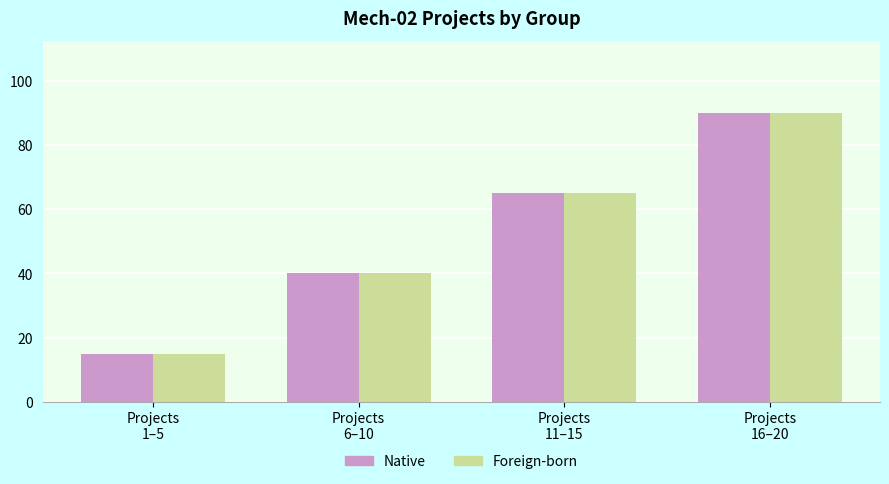

What is the difference between the maximum and minimum values in the Foreign-born series?

75